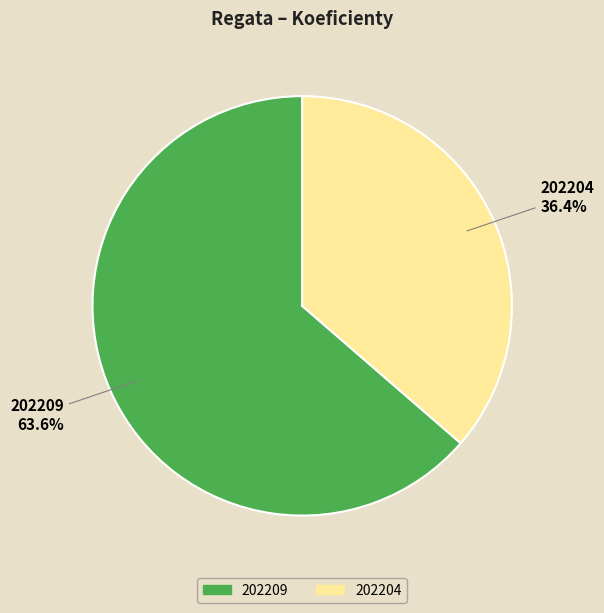

Does 202209 account for over 50% of the chart?

Yes